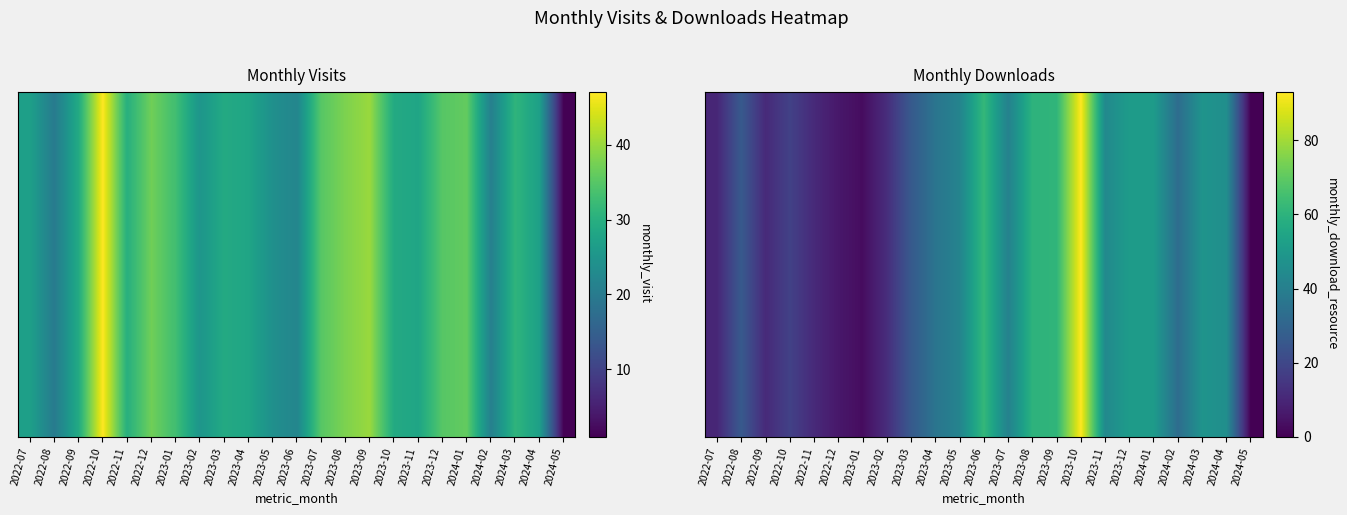

Which category has the lowest value across all series?

2024-05